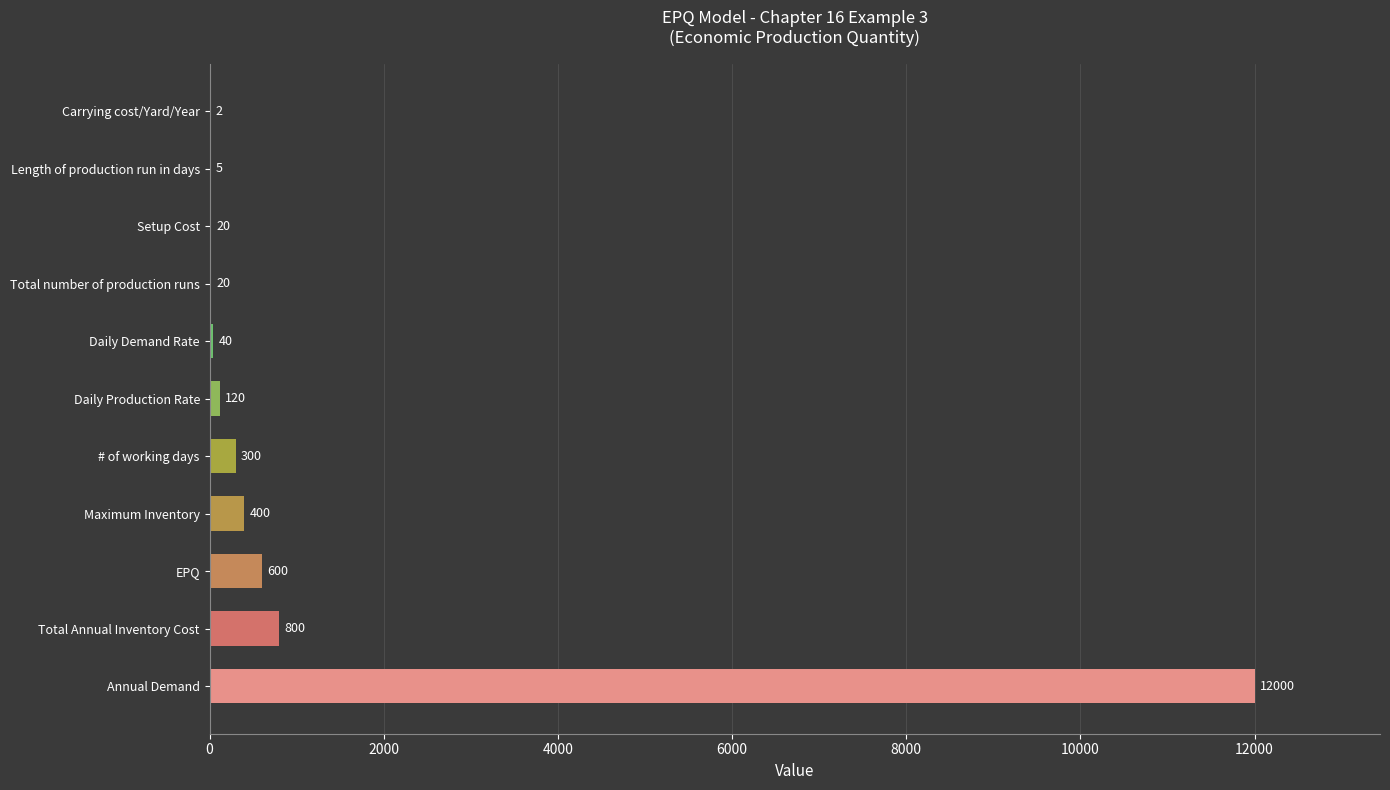

At which category does the chart reach its peak across all series?

Annual Demand